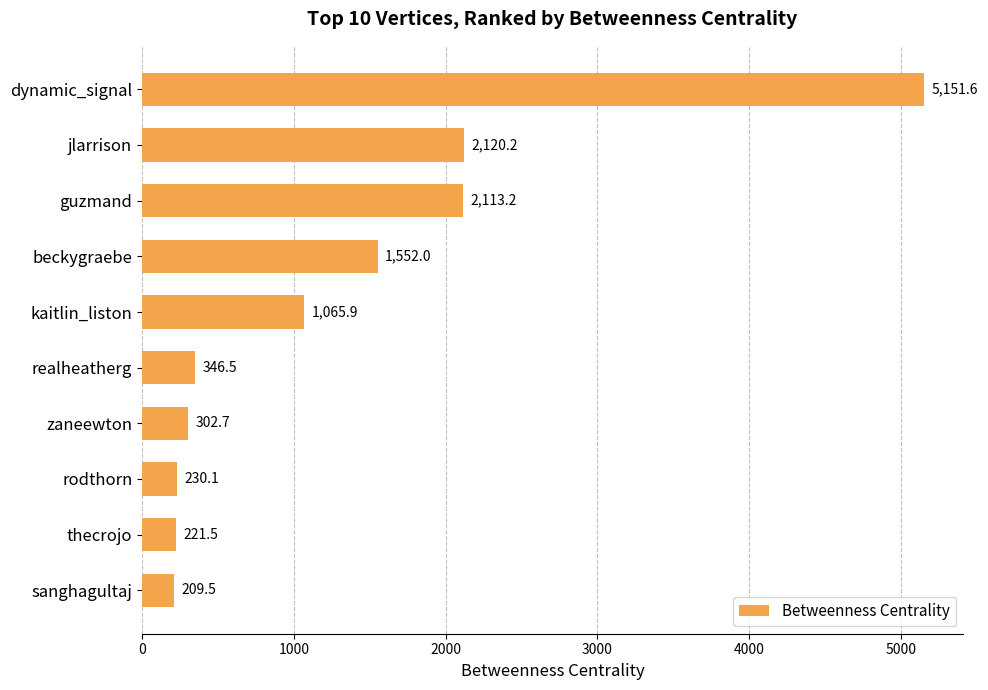

Rank the categories by value from highest to lowest.

dynamic_signal, jlarrison, guzmand, beckygraebe, kaitlin_liston, realheatherg, zaneewton, rodthorn, thecrojo, sanghagultaj